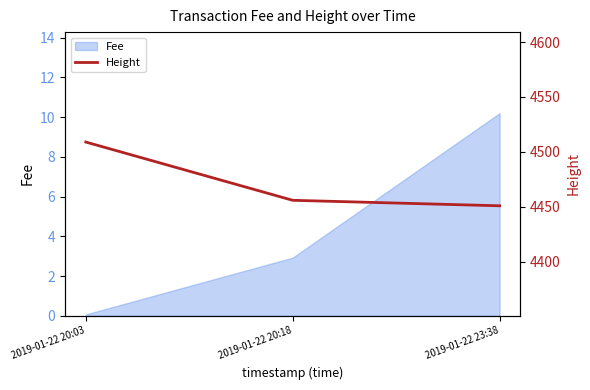

The value of Fee at 2019-01-22 20:18 is 2.9. True or false?

True